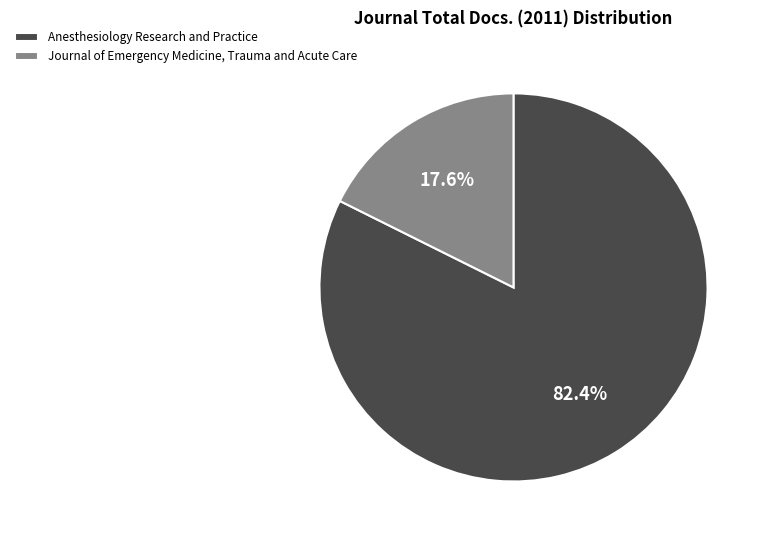

How many segments does this pie chart have?

2